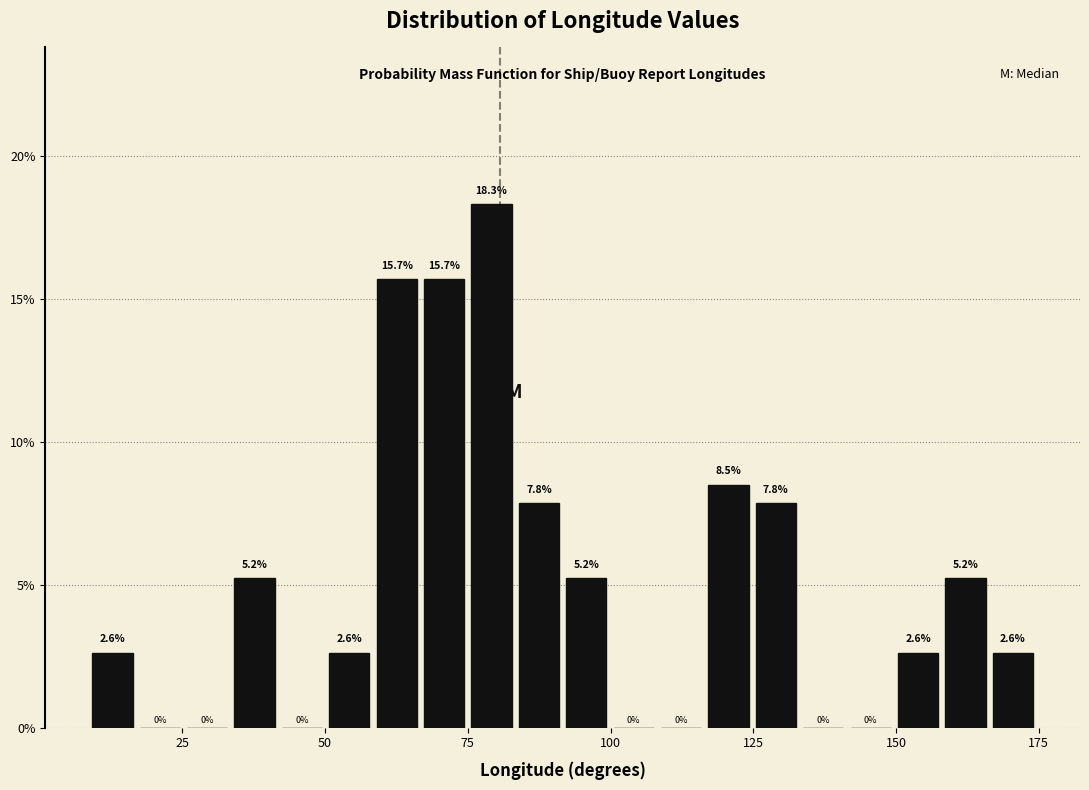

Around what value on the x-axis is the tallest bar? Give the approximate position of its centre, as read against the axis.

80